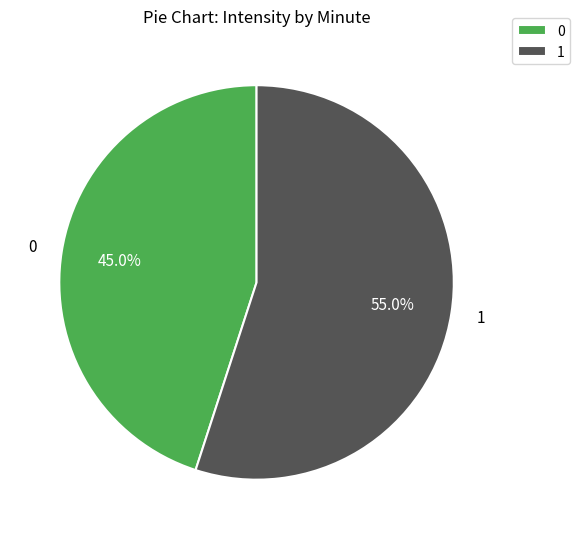

Rank the categories by value from lowest to highest.

0, 1